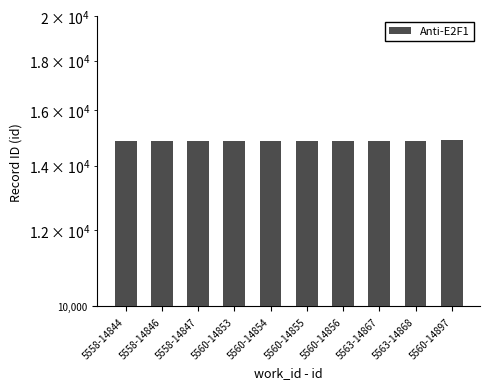

What is the smallest value displayed?

14844